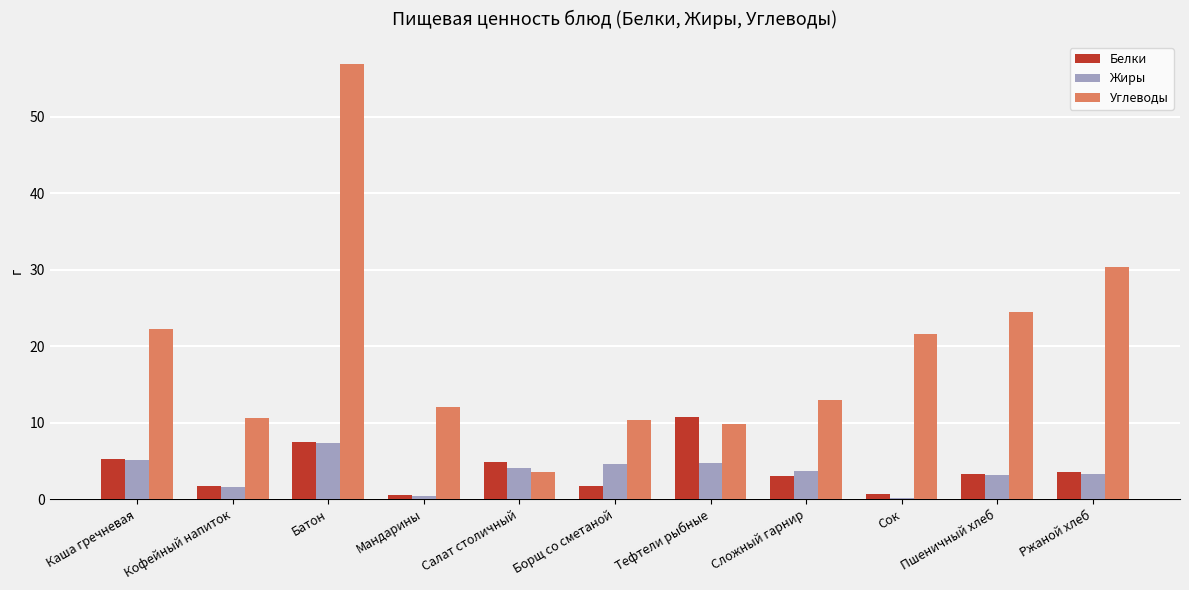

Which category has the highest value in the Белки series?

Тефтели рыбные